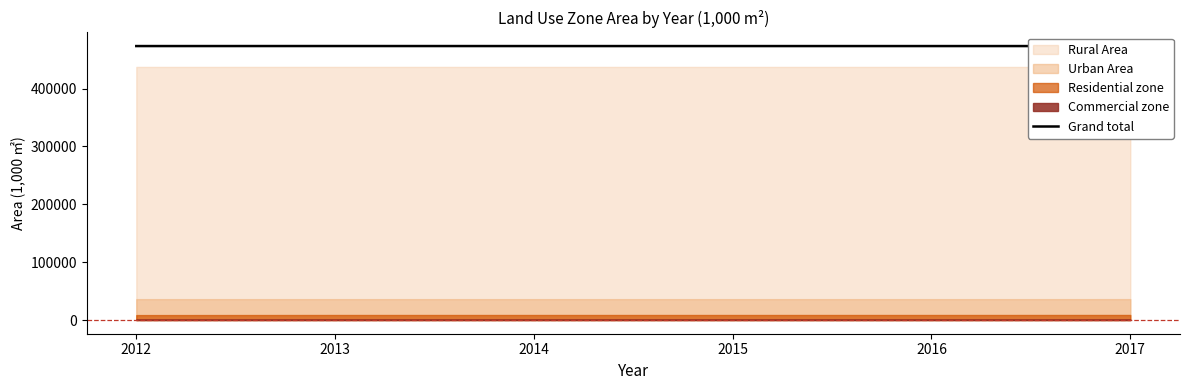

True or false: the data shows 473388.0 at 2016.

True